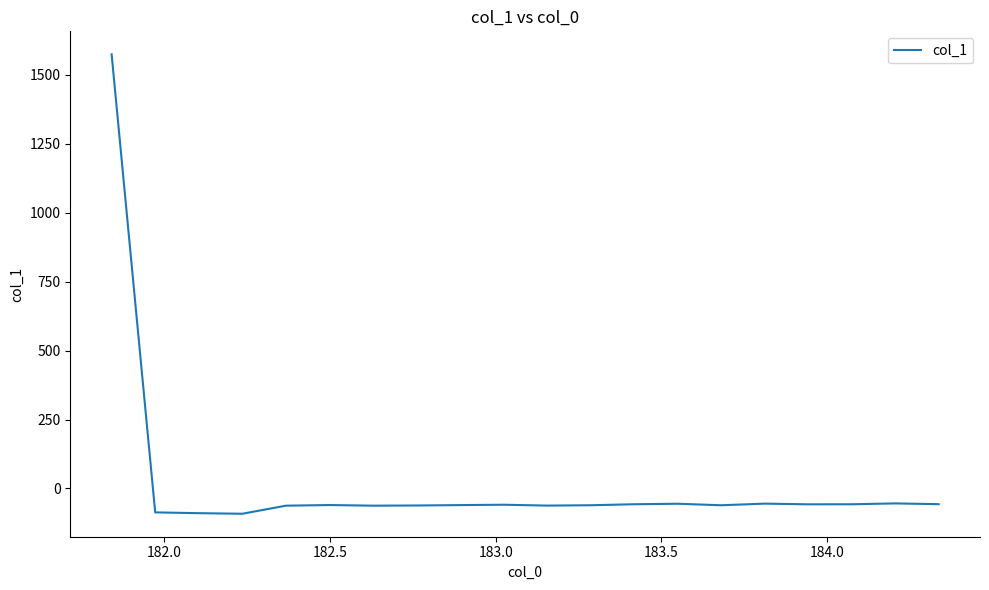

What is the smallest value displayed?

-91.5